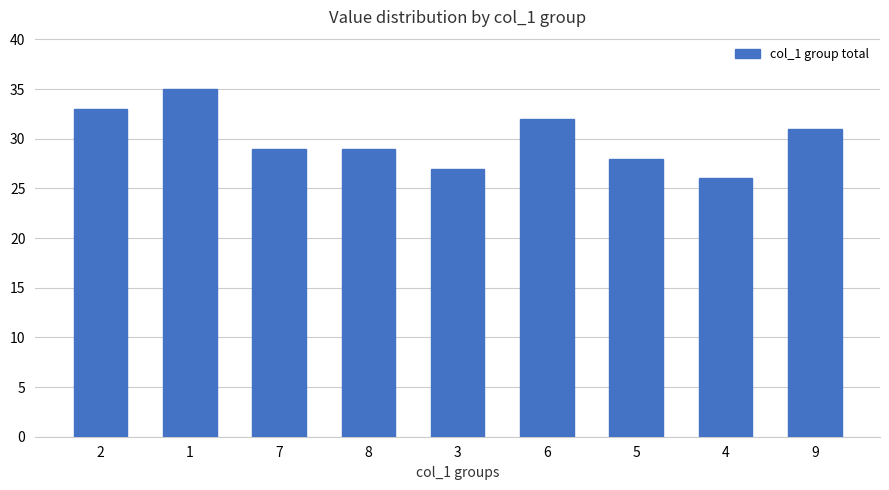

How many distinct data groups are displayed?

1